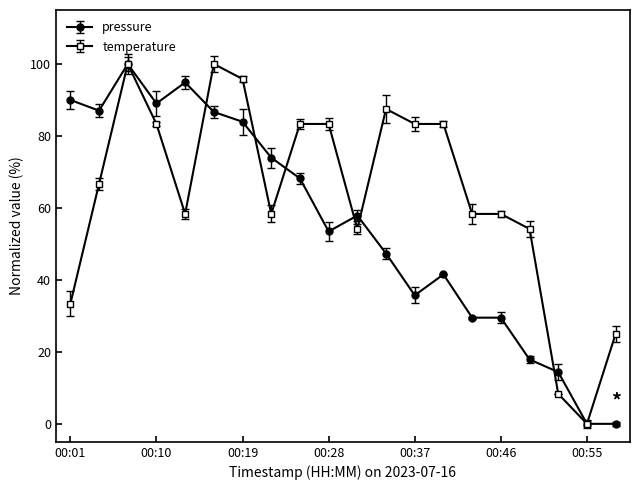

How many lines are shown in the chart?

2